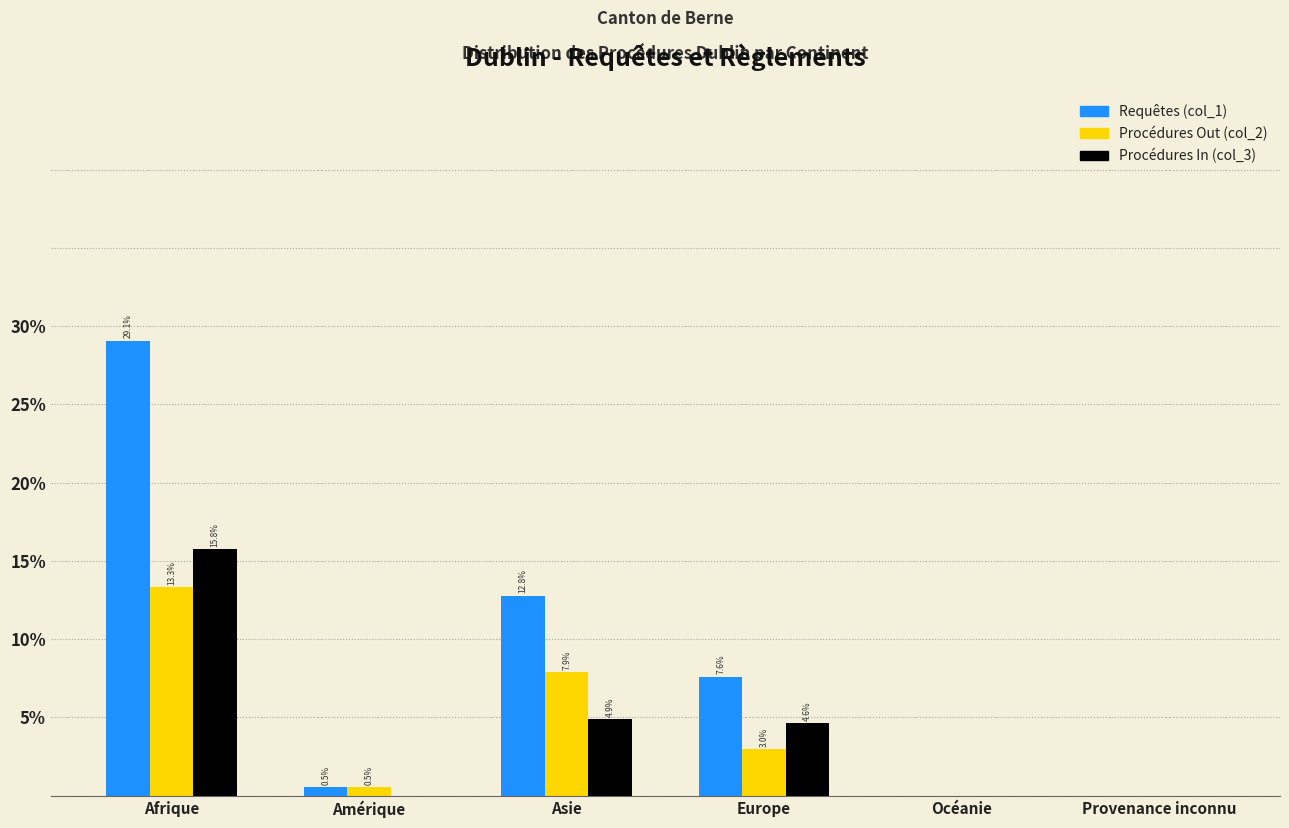

Reading left to right, transcribe all the data shown in this chart.

Requêtes (col_1): Afrique=29.1	Amérique=0.5	Asie=12.8	Europe=7.6	Océanie=0.0	Provenance inconnu=0.0
Procédures Out (col_2): Afrique=13.3	Amérique=0.5	Asie=7.9	Europe=3.0	Océanie=0.0	Provenance inconnu=0.0
Procédures In (col_3): Afrique=15.8	Amérique=0.0	Asie=4.9	Europe=4.6	Océanie=0.0	Provenance inconnu=0.0